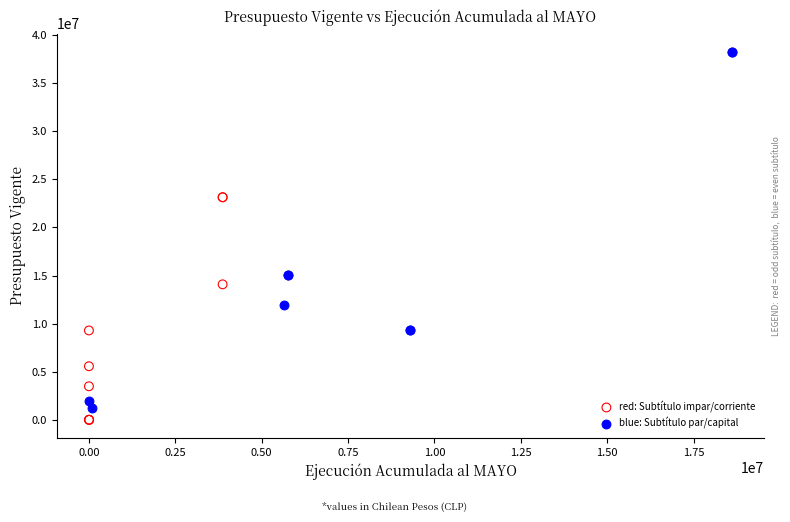

What are all the series names shown in the legend?

red: Subtítulo impar/corriente, blue: Subtítulo par/capital